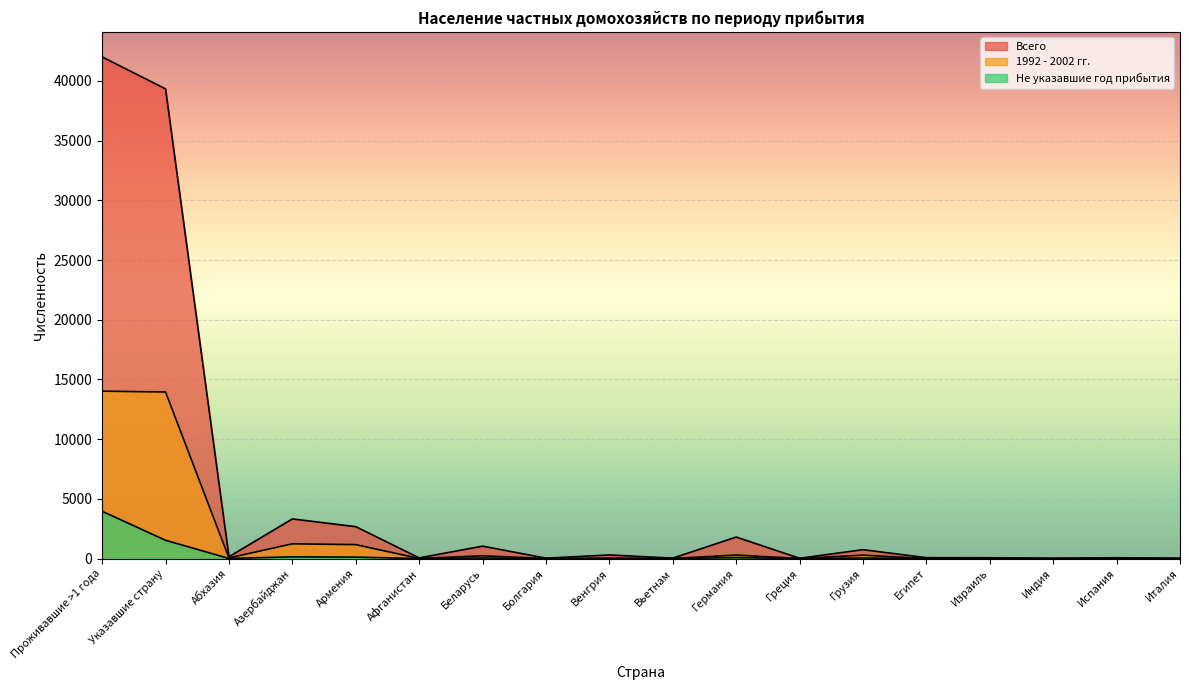

What is the spread (max minus min) of values at Испания?

66